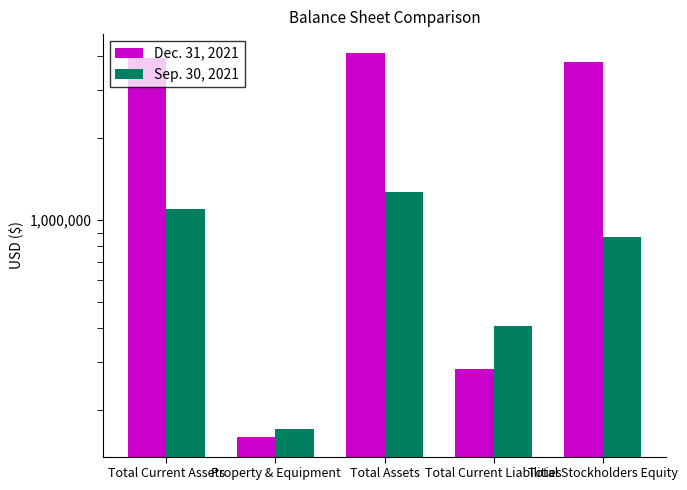

What is the difference between the maximum and minimum values in the Dec. 31, 2021 series?

3948687